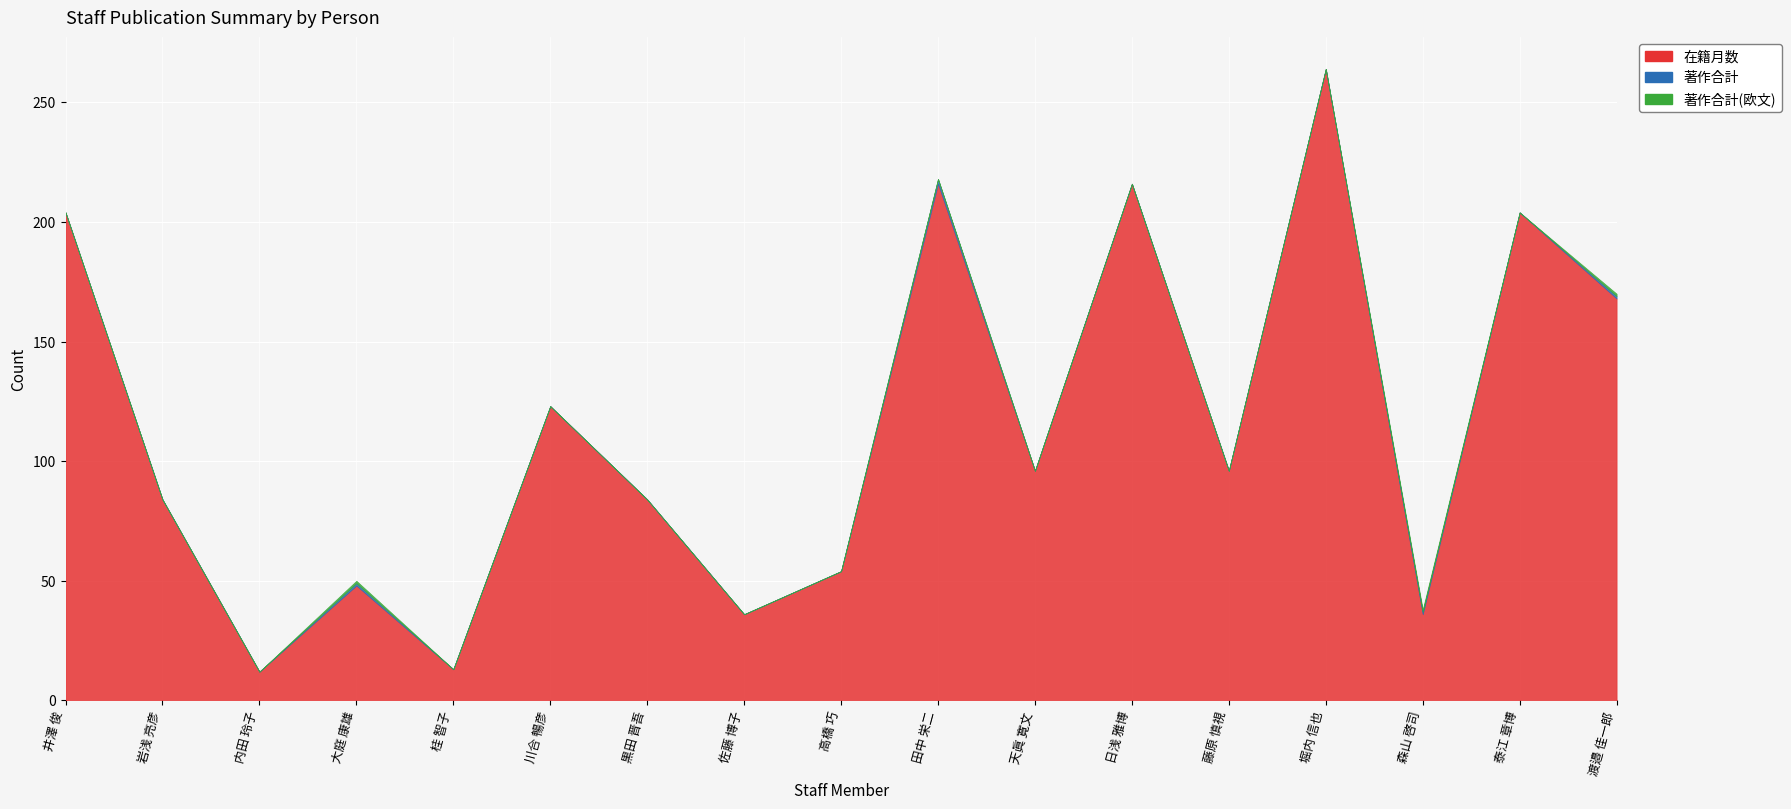

At which label is 著作合計(欧文) closest to 0?

井澤 俊